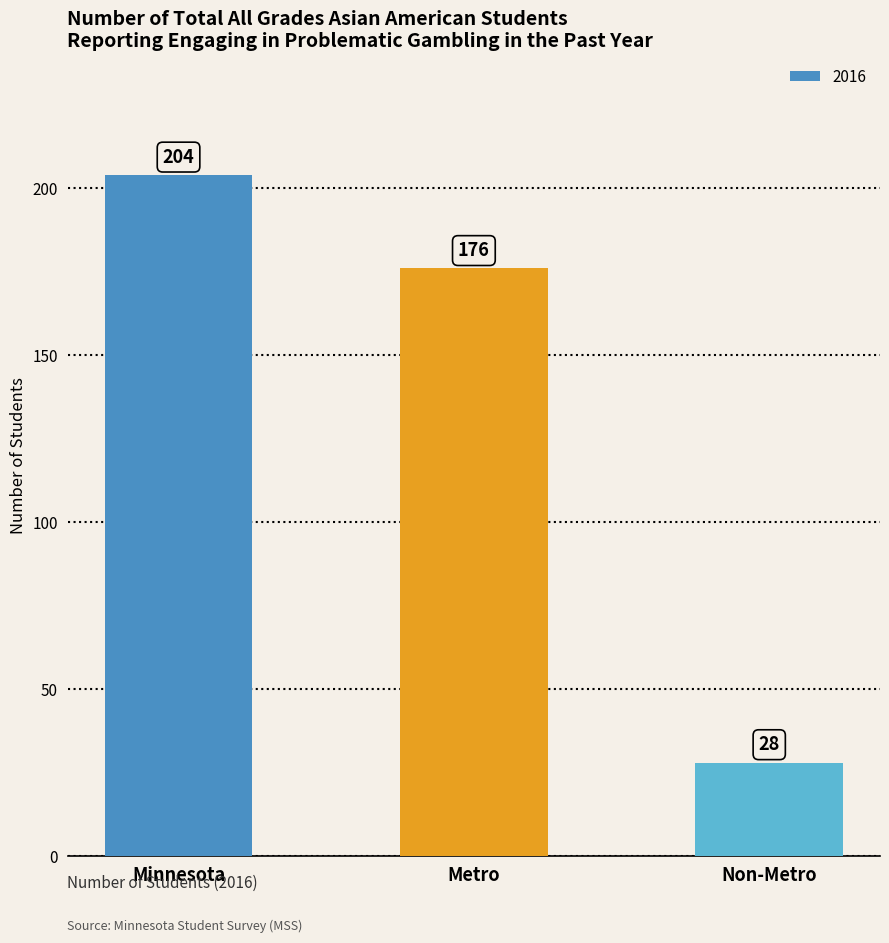

Where is the data nearest to the value 116?

Metro